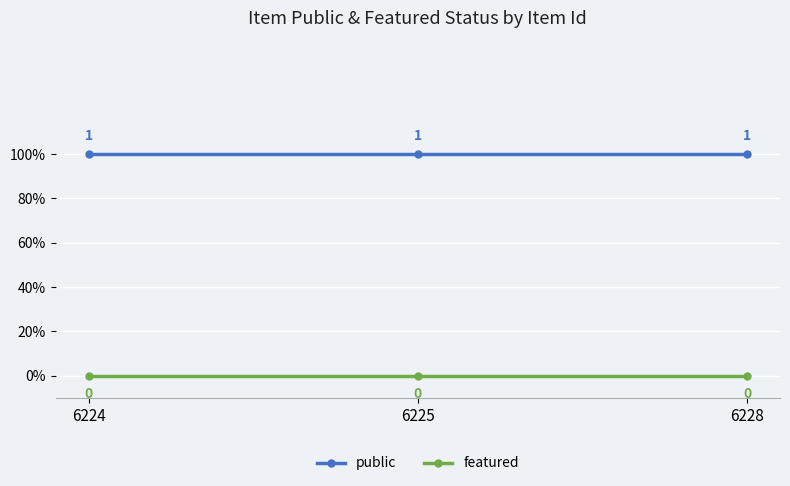

The value of public at 6224 is 1. True or false?

True